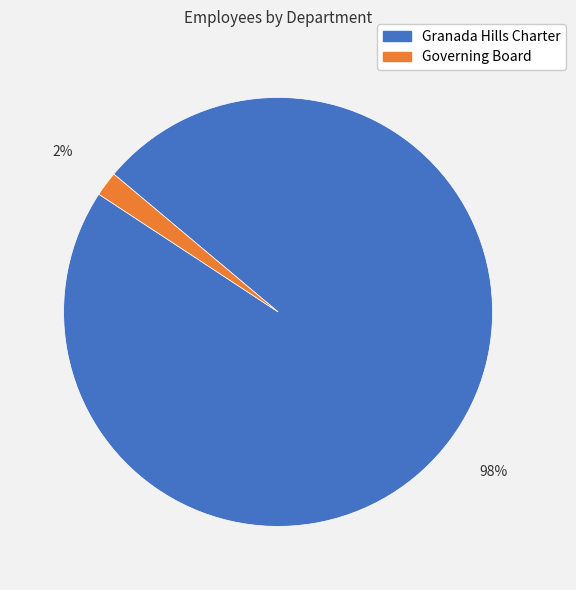

How many segments does this pie chart have?

2